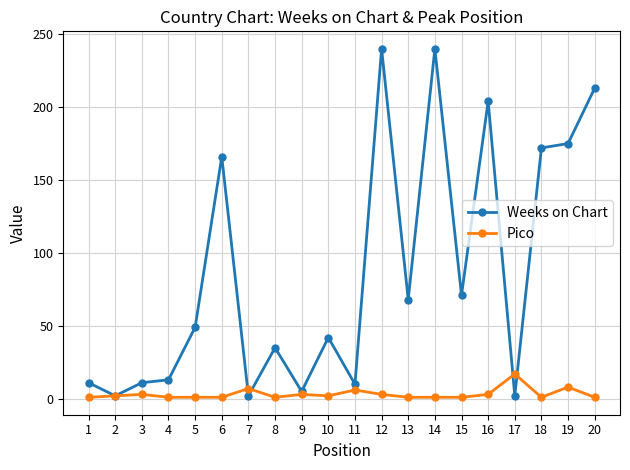

Is the value of Pico at 5 greater than the value of Weeks on Chart at 8?

No